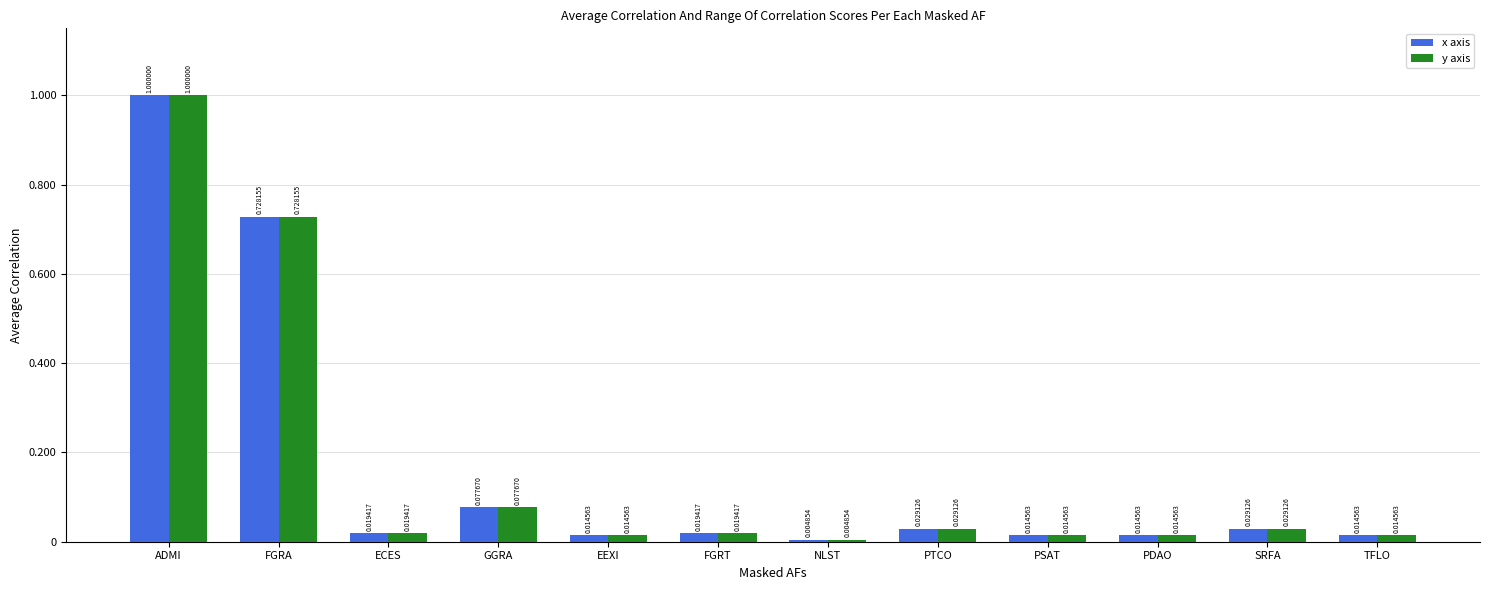

At how many categories does at least one series exceed 0?

12